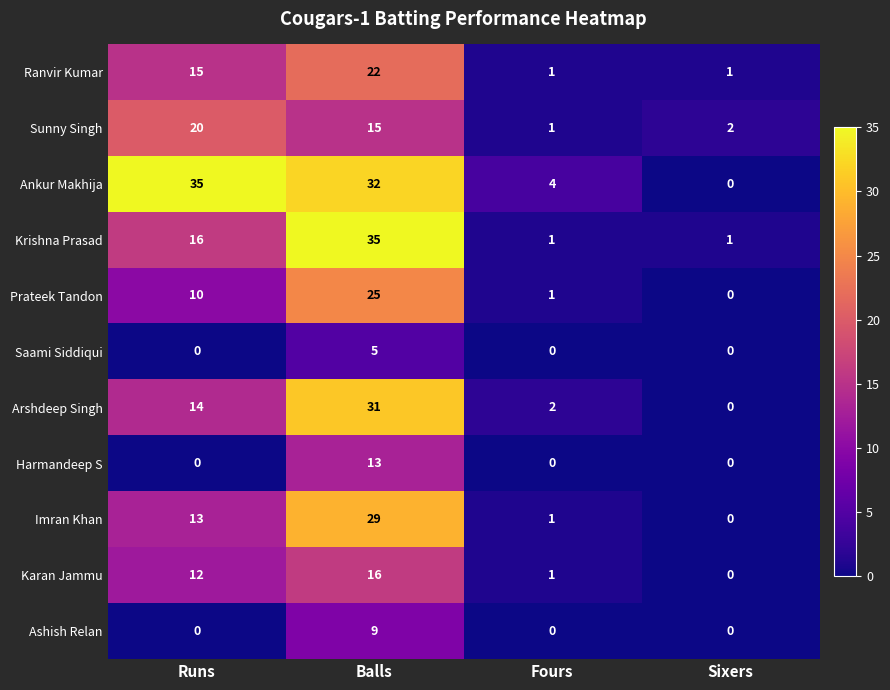

What is the greatest value displayed?

35